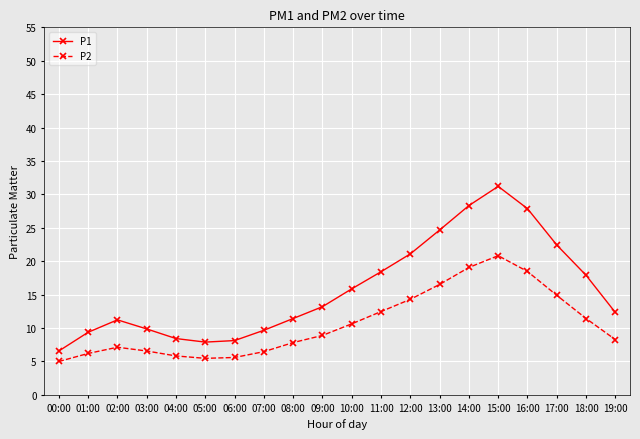

Count the number of categories in the chart.

20